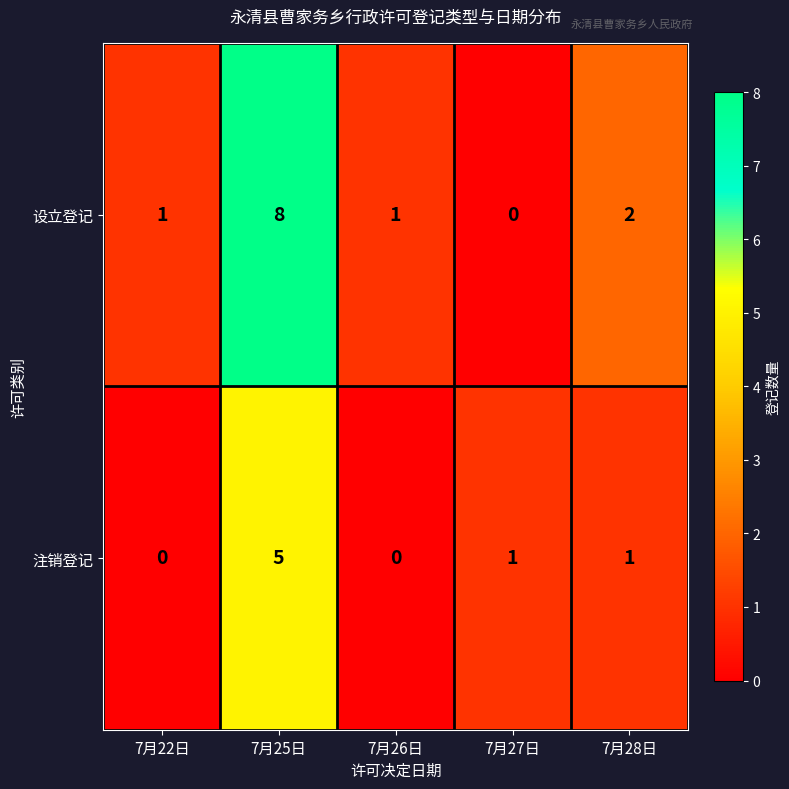

Count the 注销登记 values in the range 0 to 1.

4